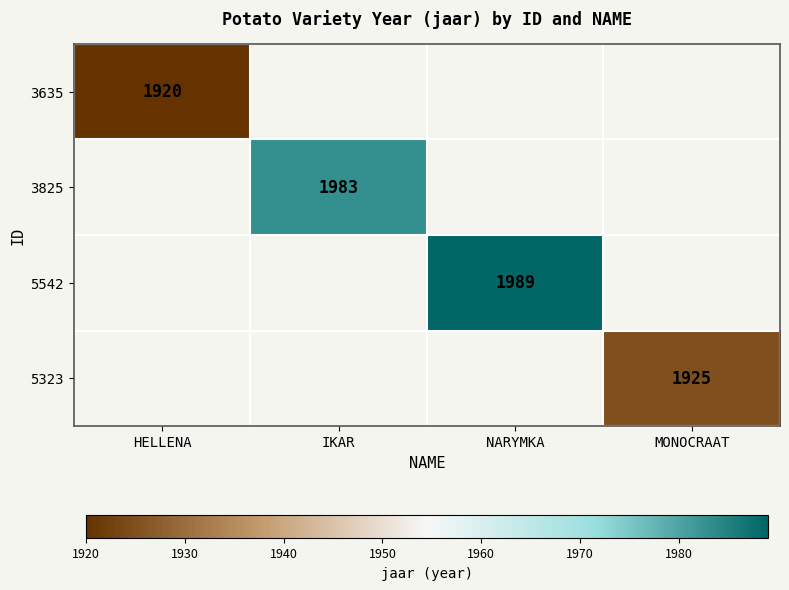

The value of 5542 at NARYMKA is 3049. True or false?

False